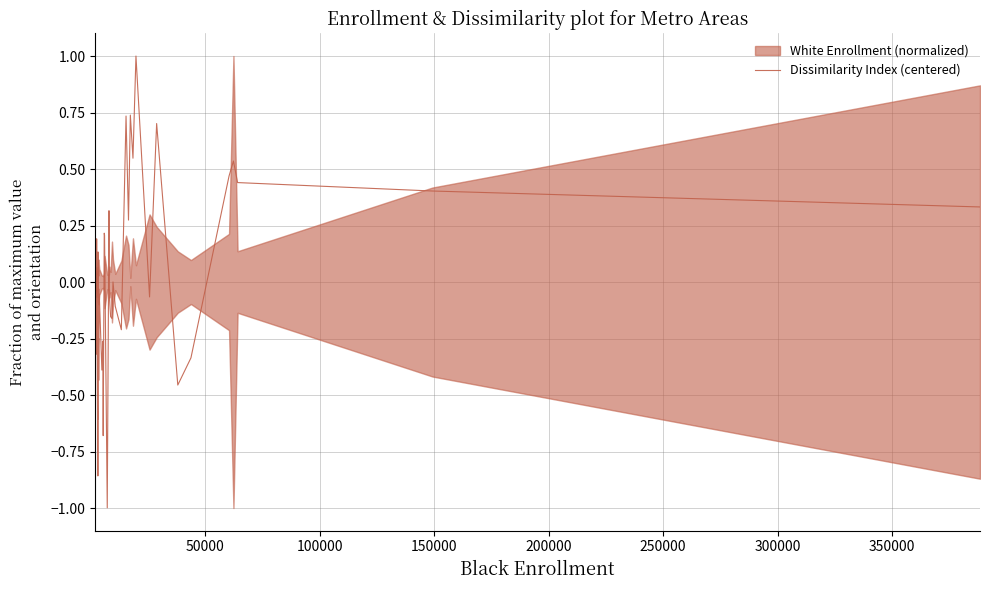

What is the difference between the maximum and minimum values?

2.0